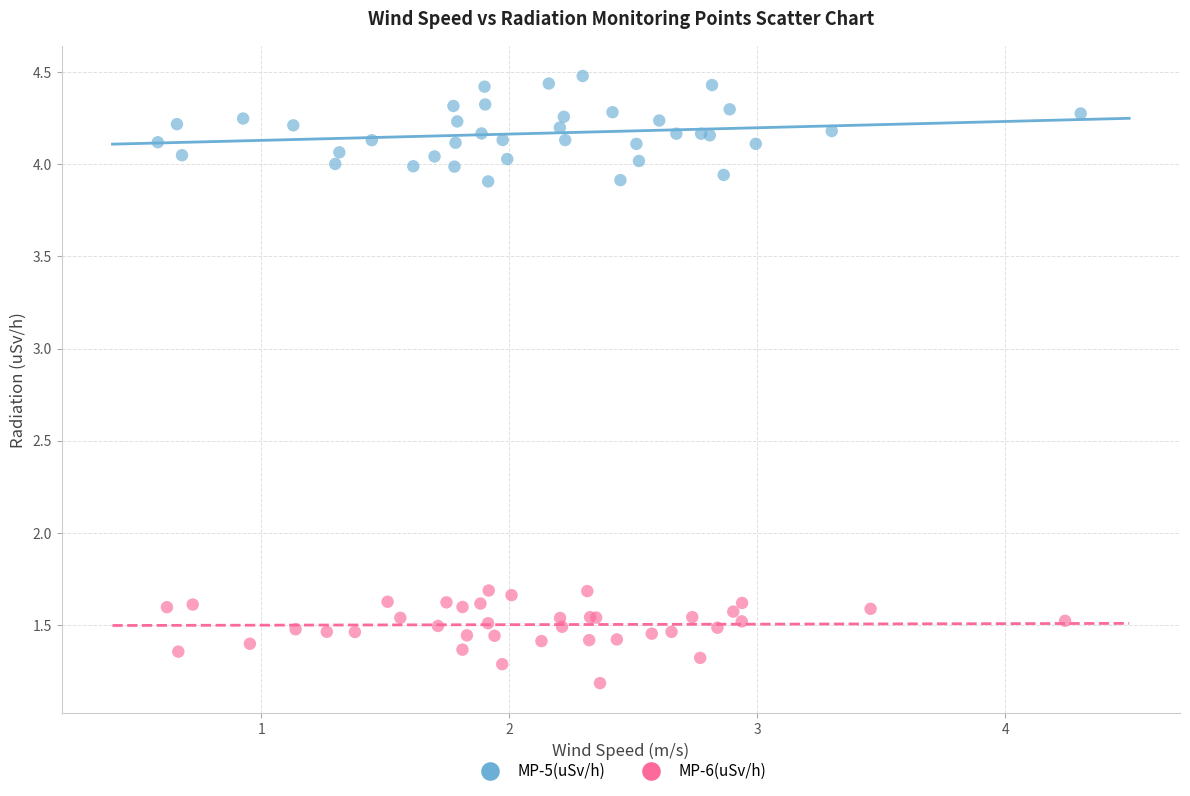

What are all the series names shown in the legend?

MP-5(uSv/h), MP-6(uSv/h)